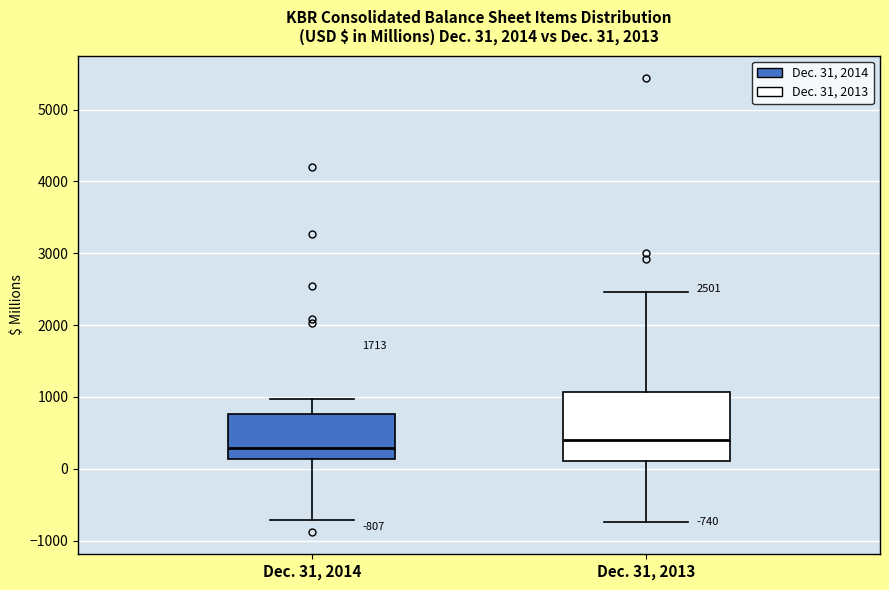

Which box has the lowest median line?

Dec. 31, 2014